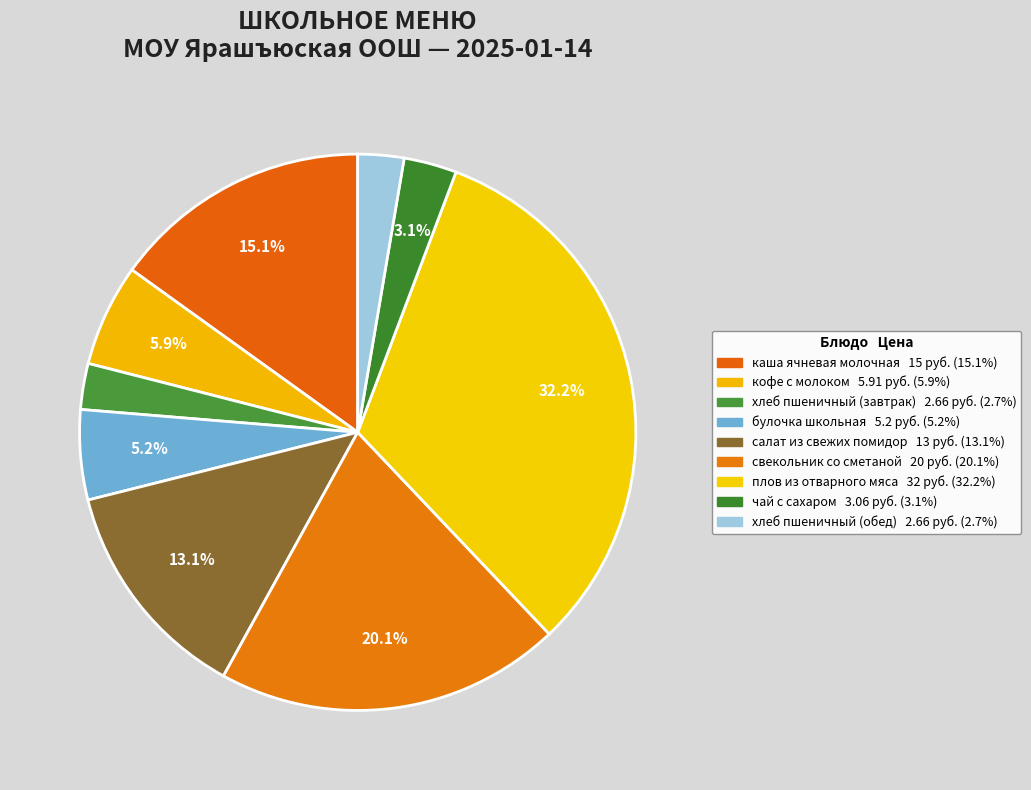

Which category has the biggest portion of the pie?

плов из отварного мяса